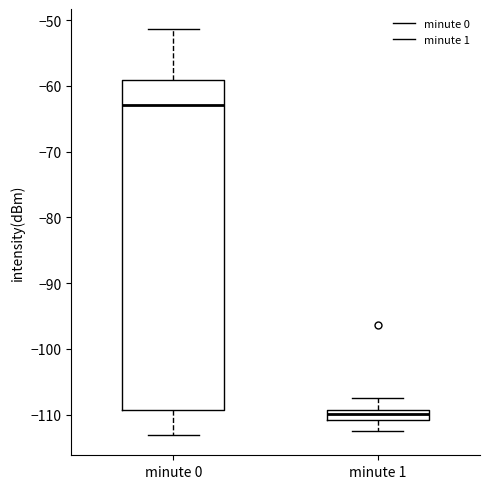

Which box is the tallest, from its lower edge to its upper edge?

minute 0